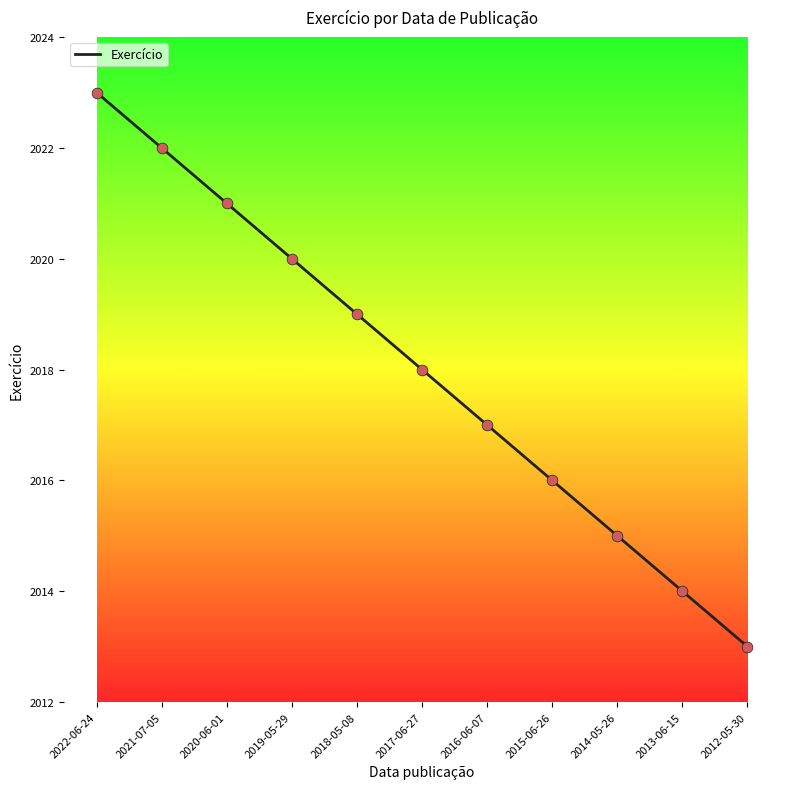

Which has a higher value, 2017-06-27 or 2013-06-15?

2017-06-27